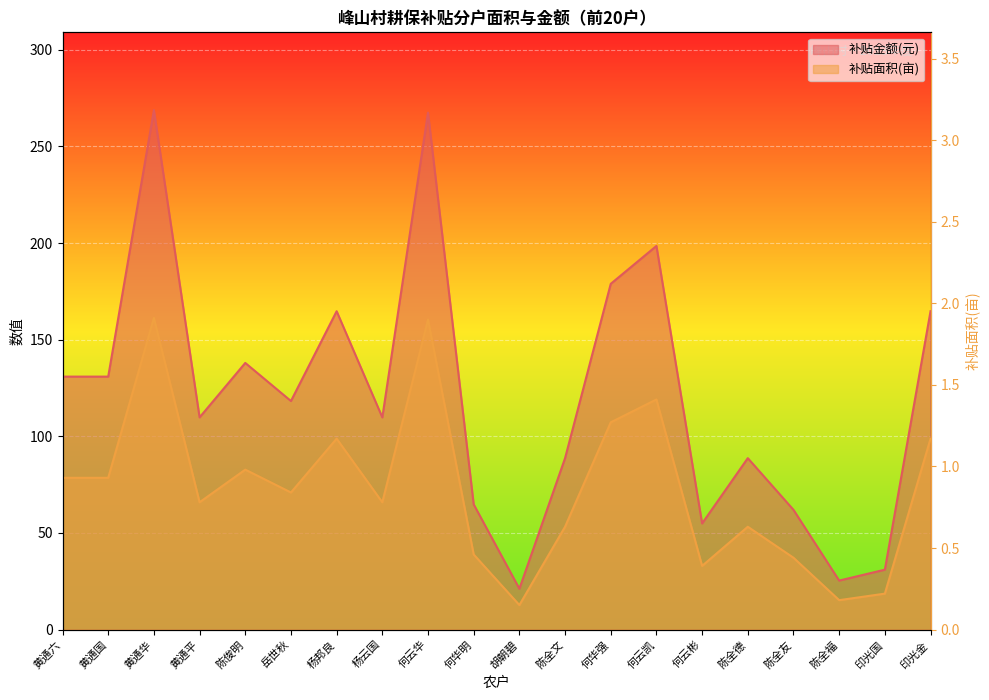

What are all the series names shown in the legend?

补贴面积(亩), 补贴金额(元)